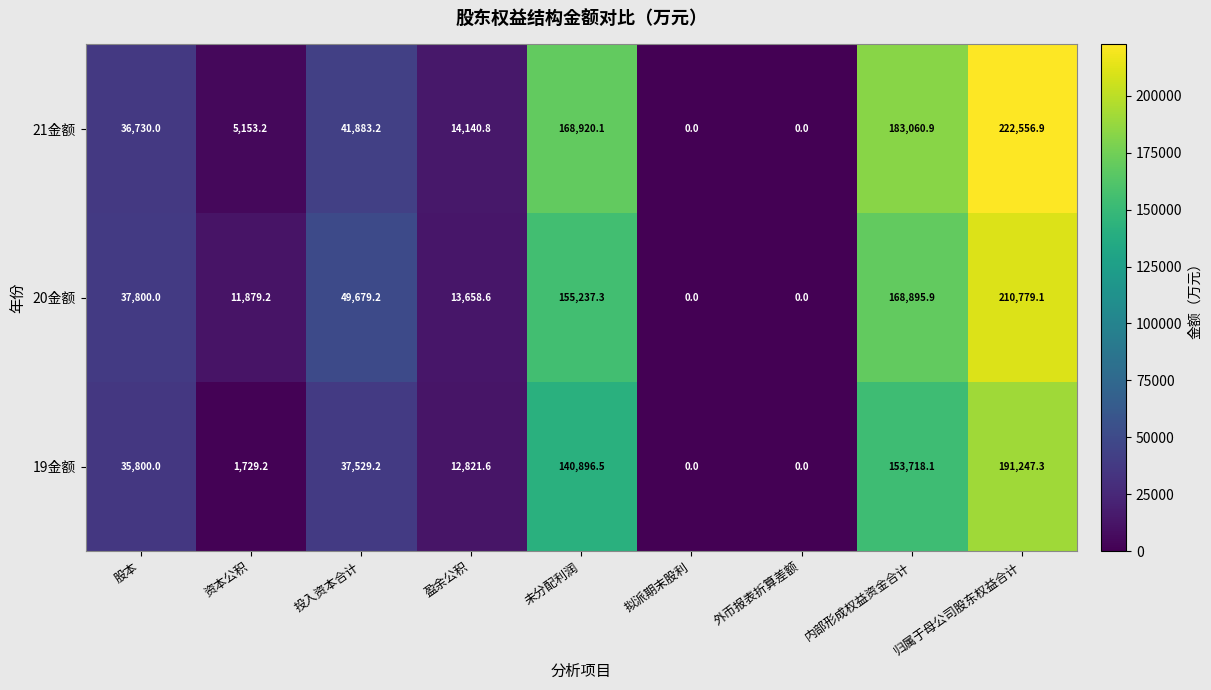

List the series in order of their peak value, highest first.

21金额, 20金额, 19金额